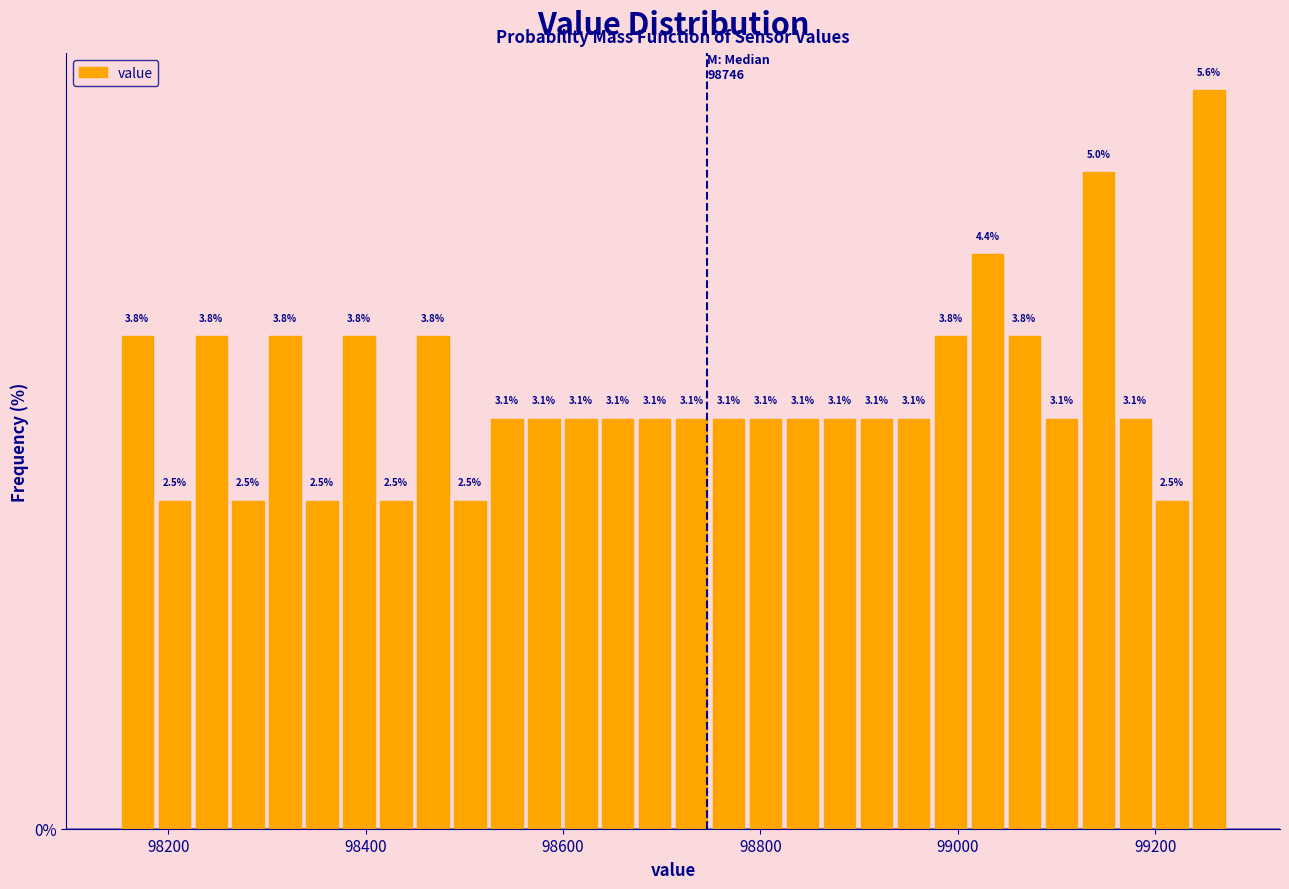

Read against the x-axis, roughly where is the centre of the tallest bar?

99260